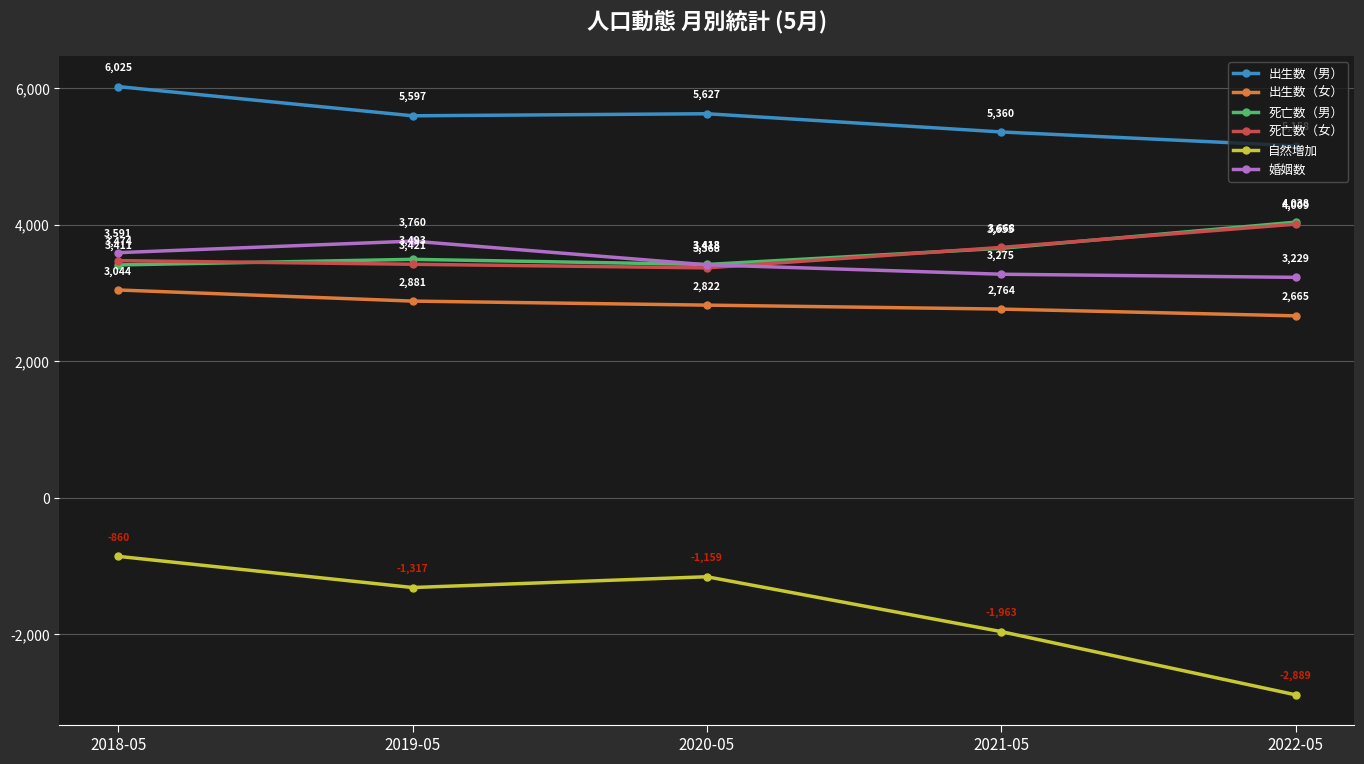

What position from the right is 2022-05?

1